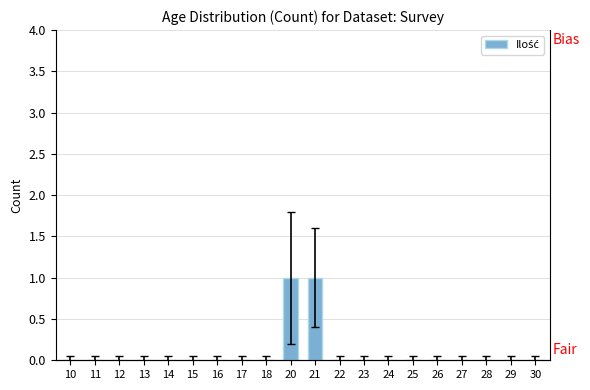

The value at 23 is 1. True or false?

False